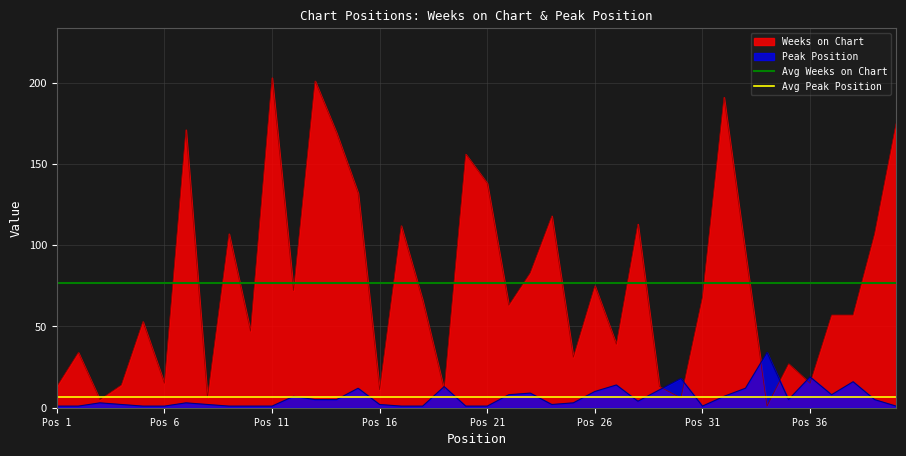

How many lines are shown in the chart?

2